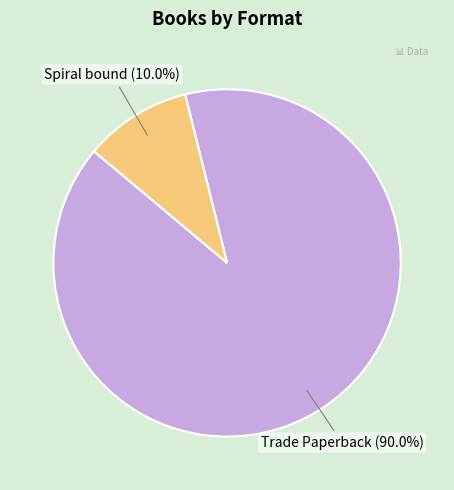

Is there a majority slice in this chart?

Yes